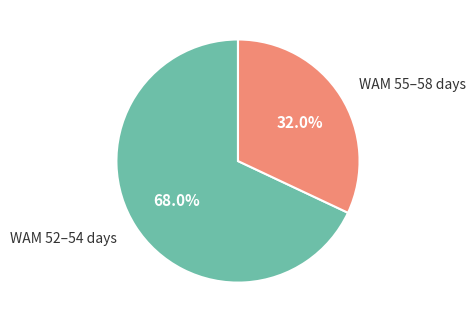

Which category has the smallest portion of the pie?

WAM 55–58 days